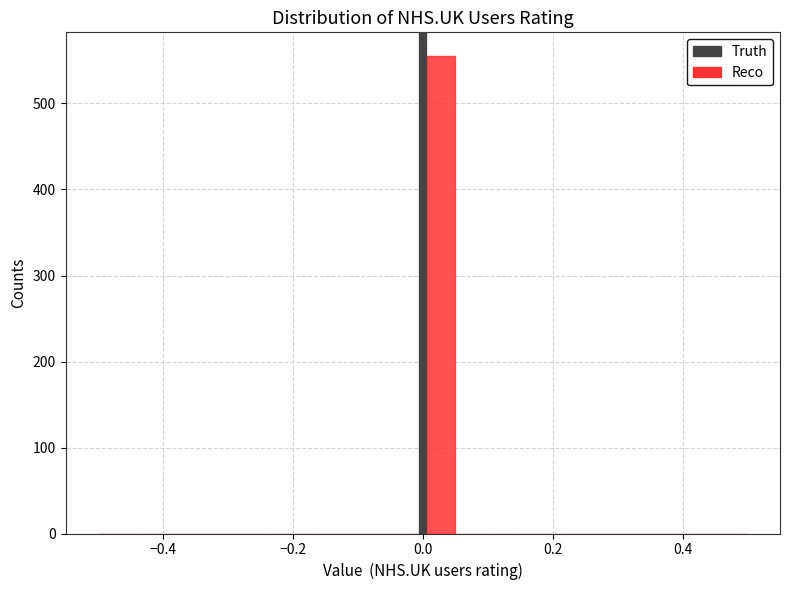

Around what value on the x-axis is the tallest bar? Give the approximate position of its centre, as read against the axis.

0.02